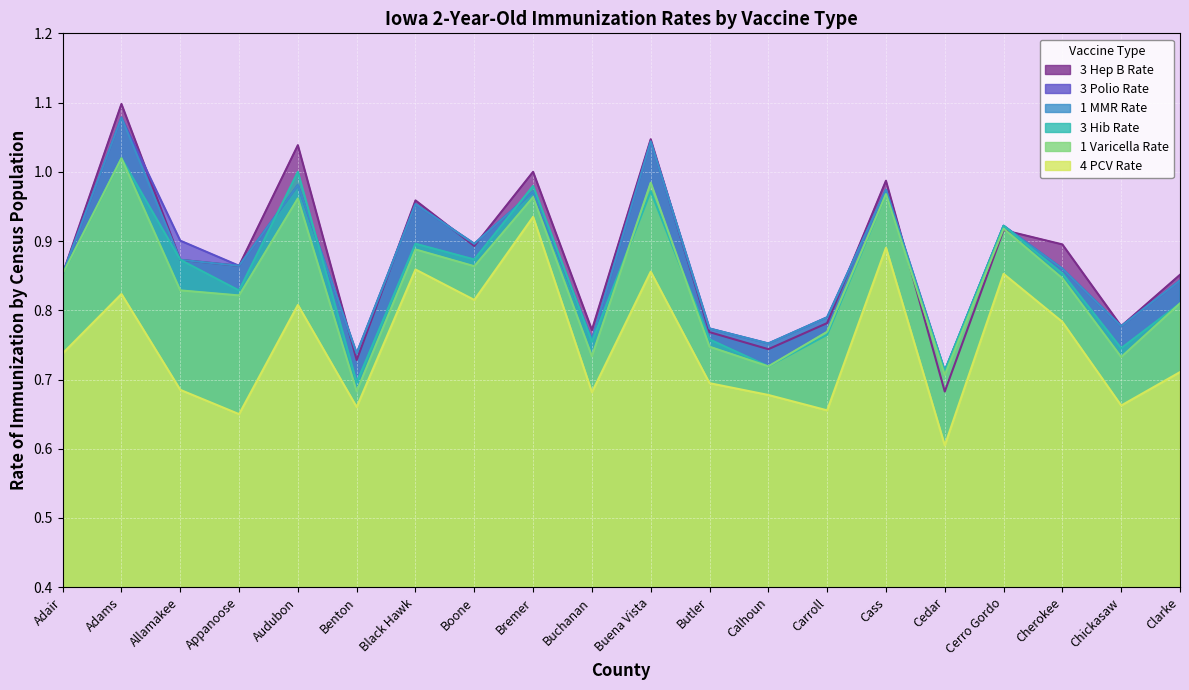

Does the chart display data point markers on the line(s)?

No